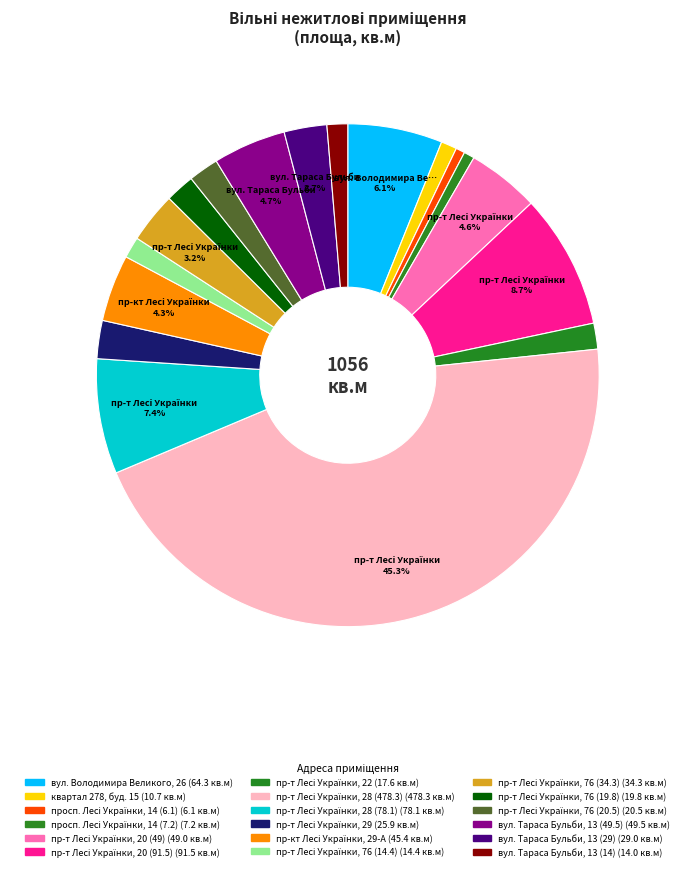

Does пр-т Лесі Українки, 20 (49) represent more than half of the total?

No